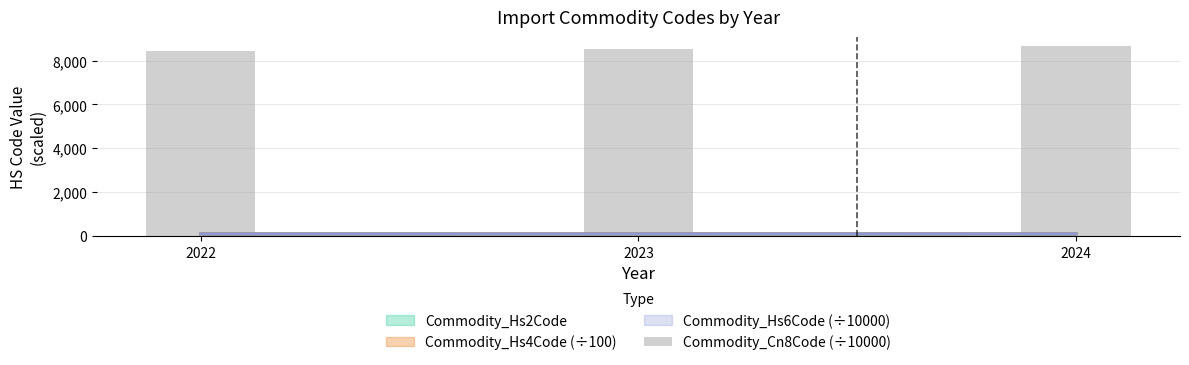

What is the difference between the second highest and minimum values?

83.8